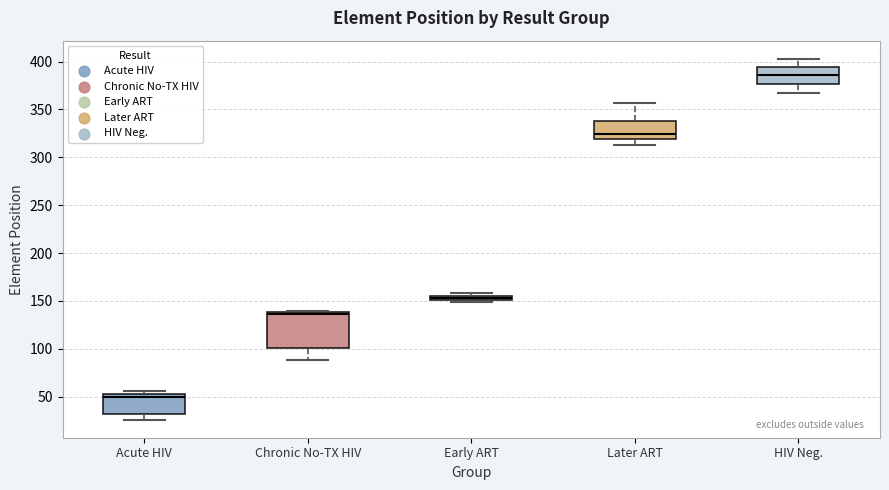

Comparing the boxes themselves (not the whiskers), which one is the tallest?

Chronic No-TX HIV